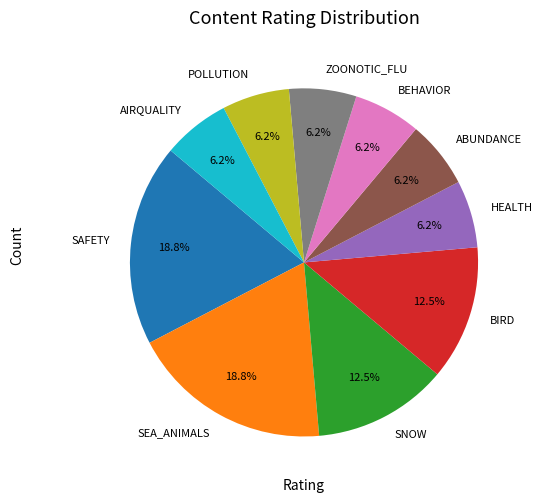

Which has a higher value, SNOW or SEA_ANIMALS?

SEA_ANIMALS